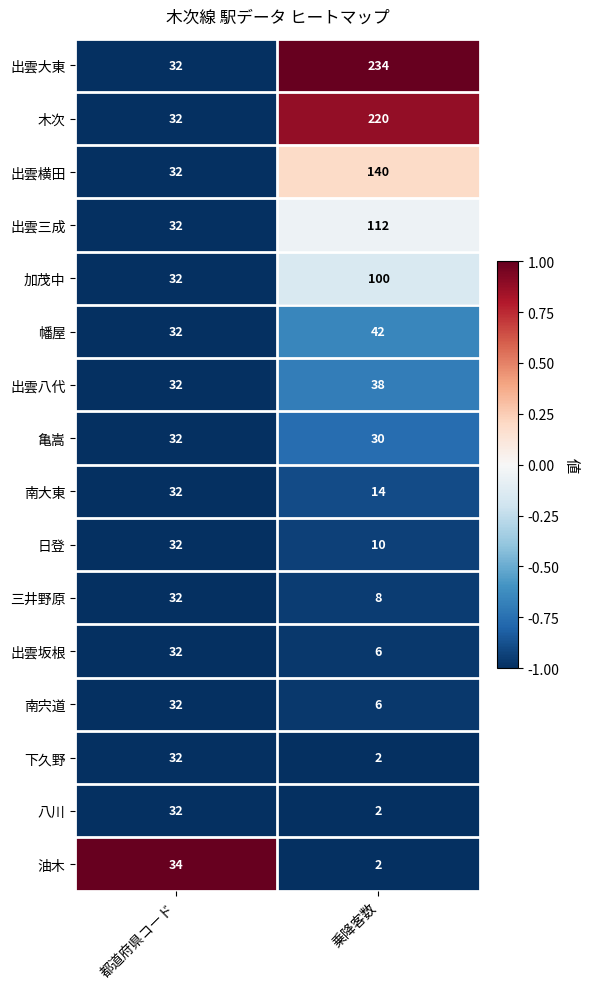

True or false: 三井野原 has a value of 32 at 都道府県コード.

True